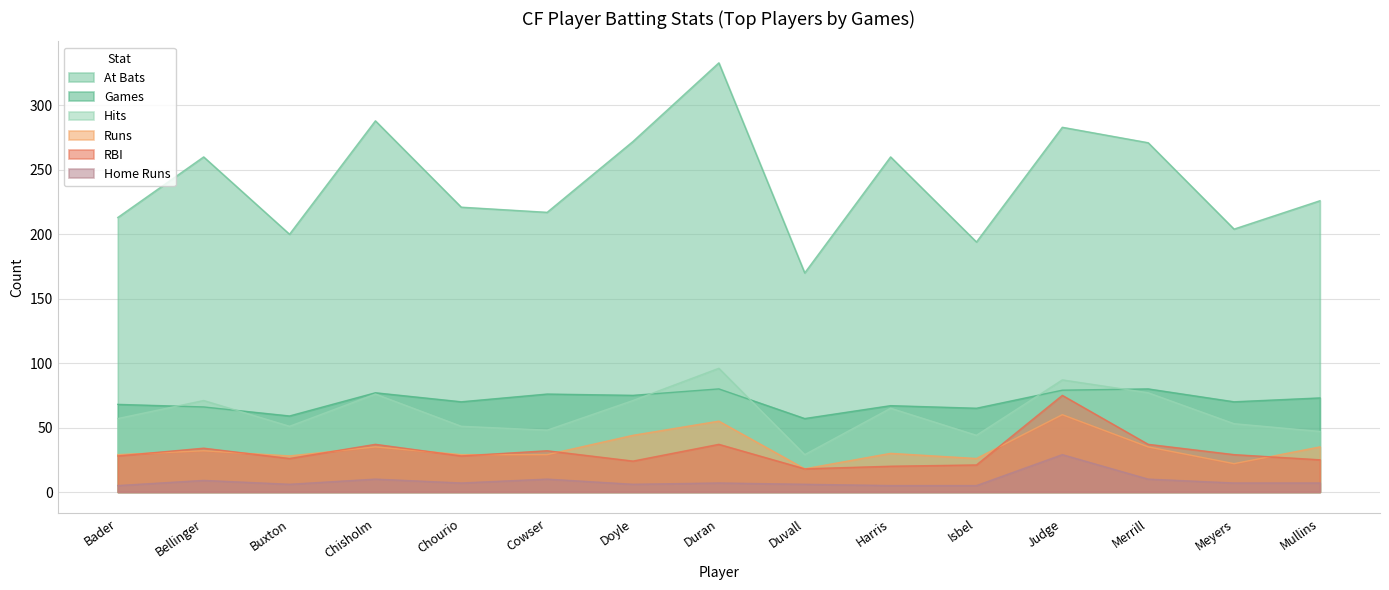

True or false: bG and bAB cross at least once.

False